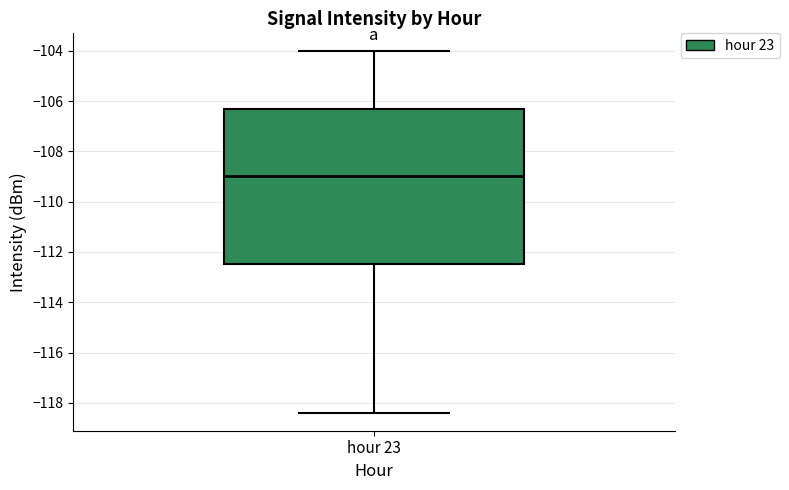

Where does the lower whisker of the box for hour 23 end on the y-axis? The values are not printed on the chart, so give them approximately, as read against the axis.

-118.4